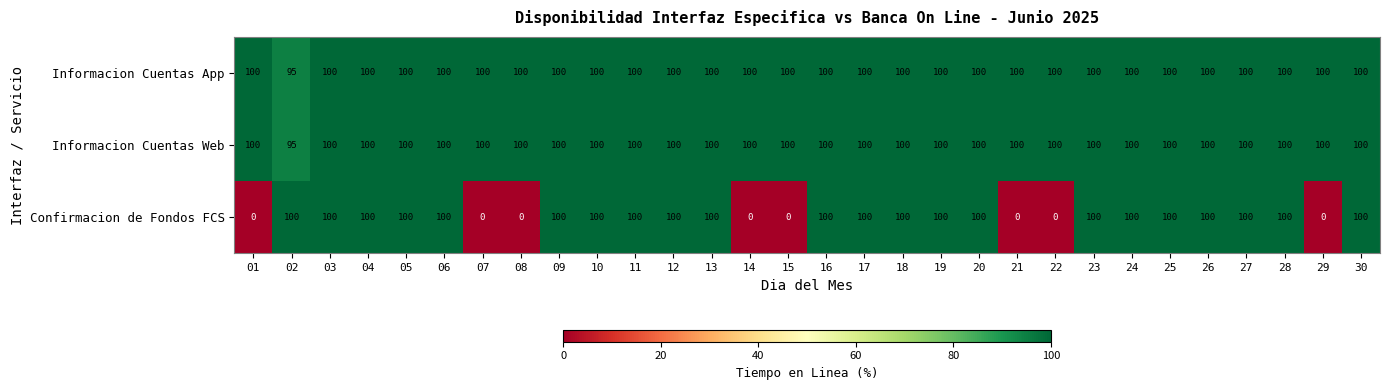

What is the greatest value displayed?

100